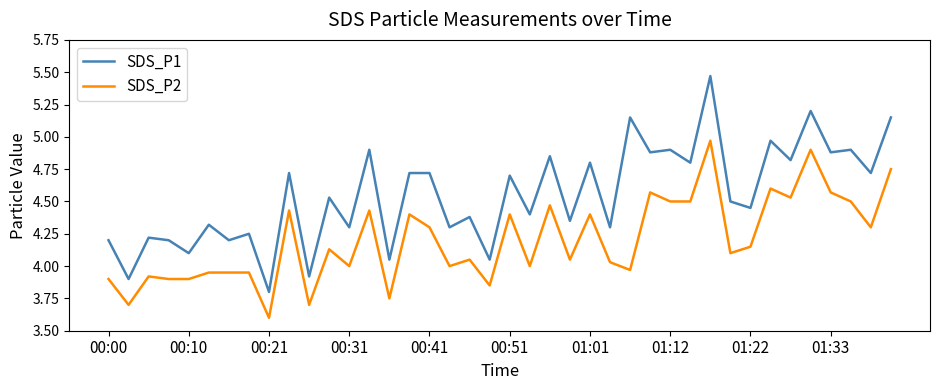

What is the smallest value displayed?

3.6